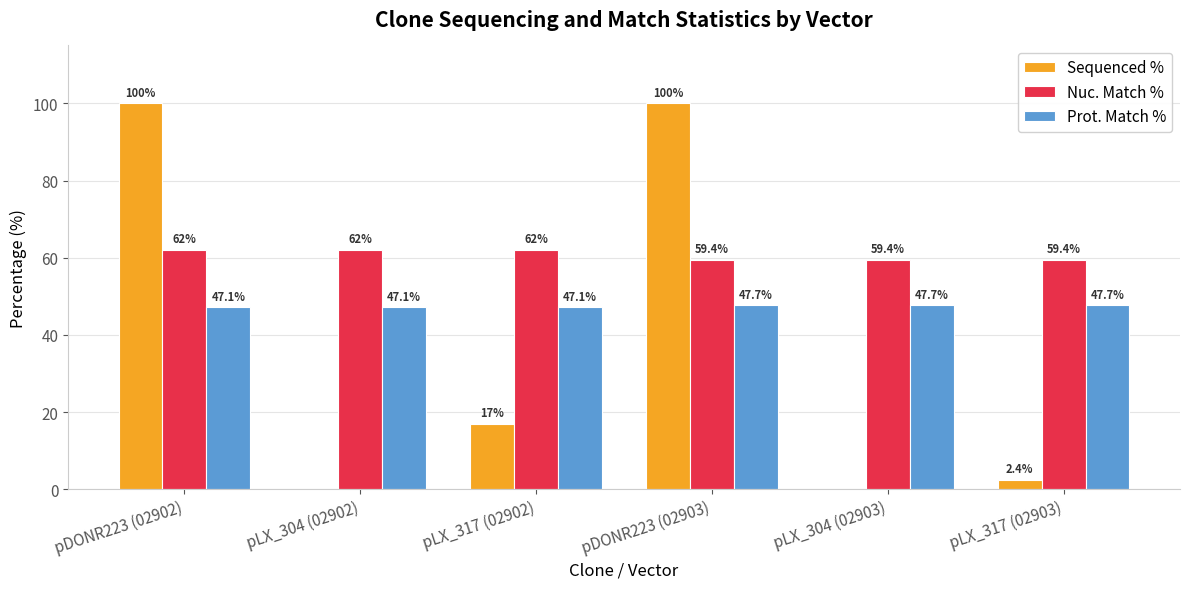

What is the average value of the Prot. Match % series?

47.4